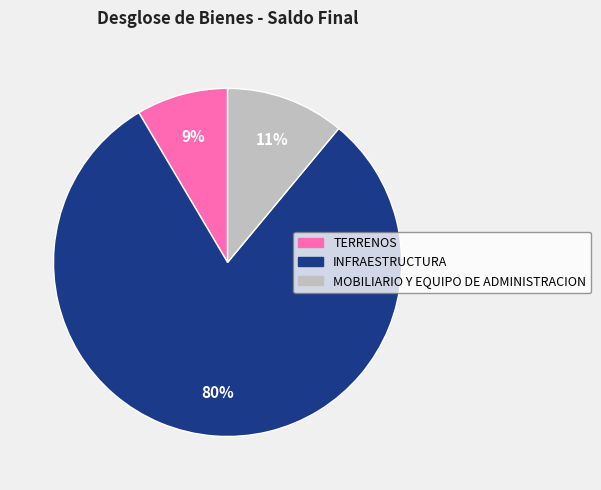

Which has a higher value, TERRENOS or MOBILIARIO Y EQUIPO DE ADMINISTRACION?

MOBILIARIO Y EQUIPO DE ADMINISTRACION